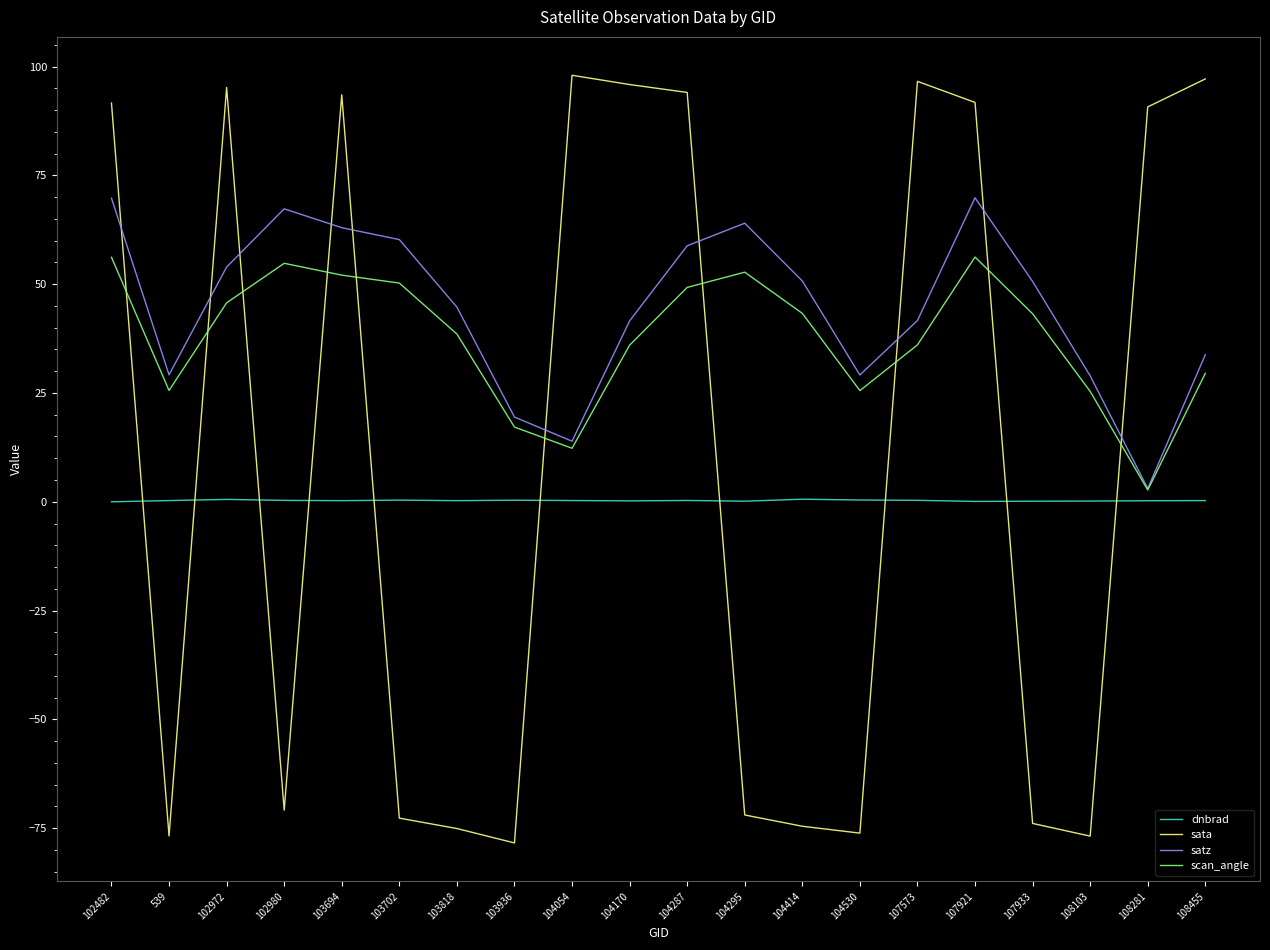

How many categories are shown in the chart?

20